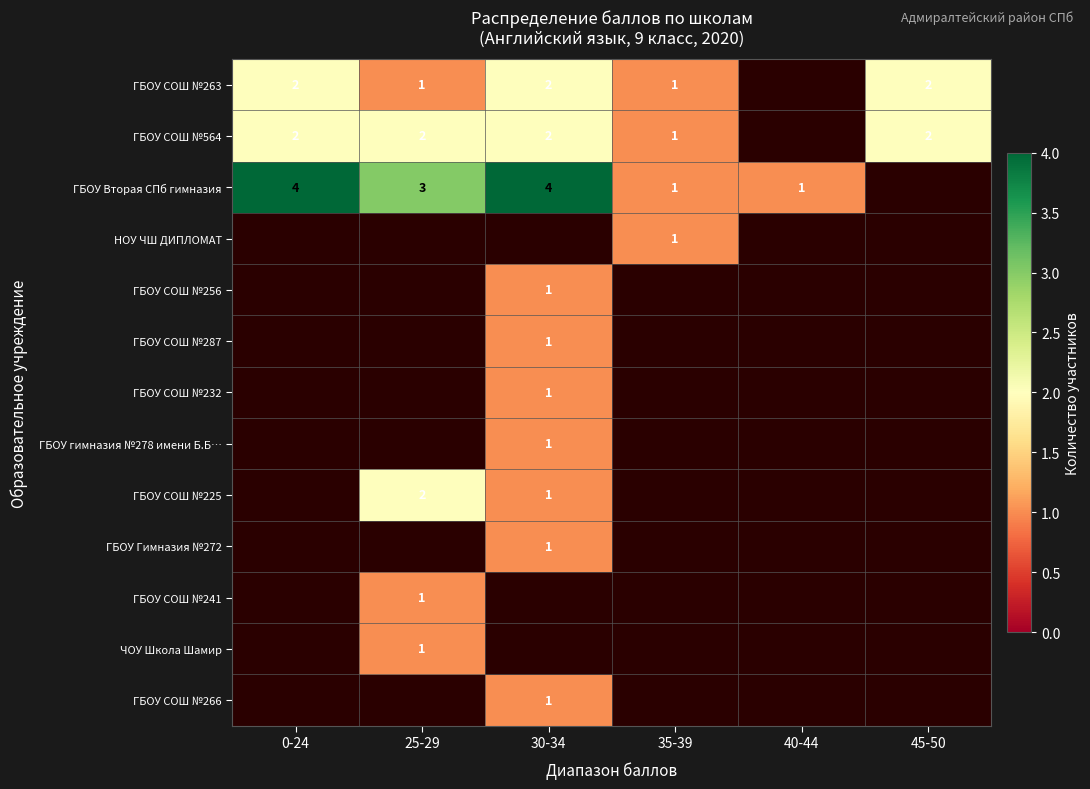

What is the difference between the highest and lowest values at 0-24?

2.0